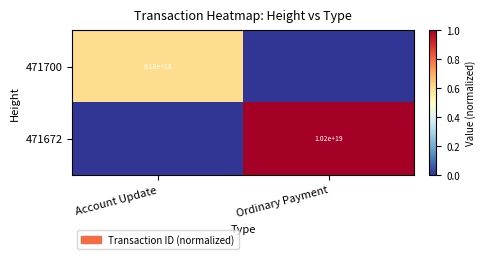

The value of 471672 at Ordinary Payment is 10200000000000000000. True or false?

True